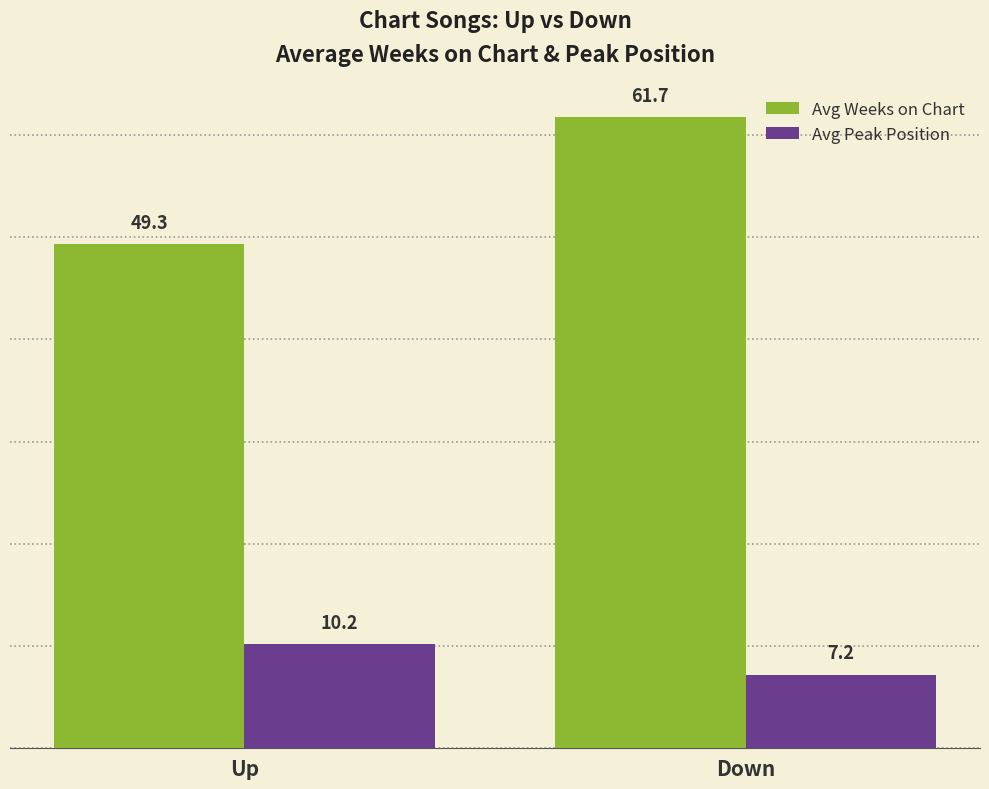

Which category has the lowest value across all series?

Down